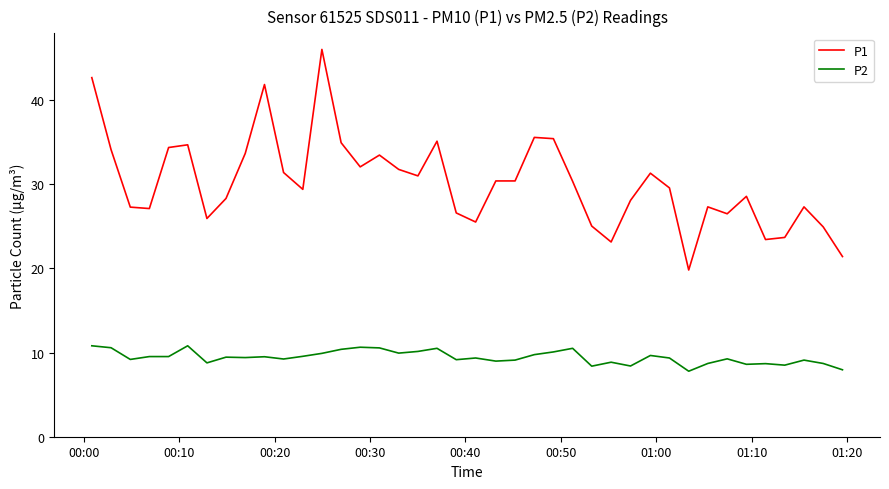

True or false: P1 and P2 intersect in this chart.

False